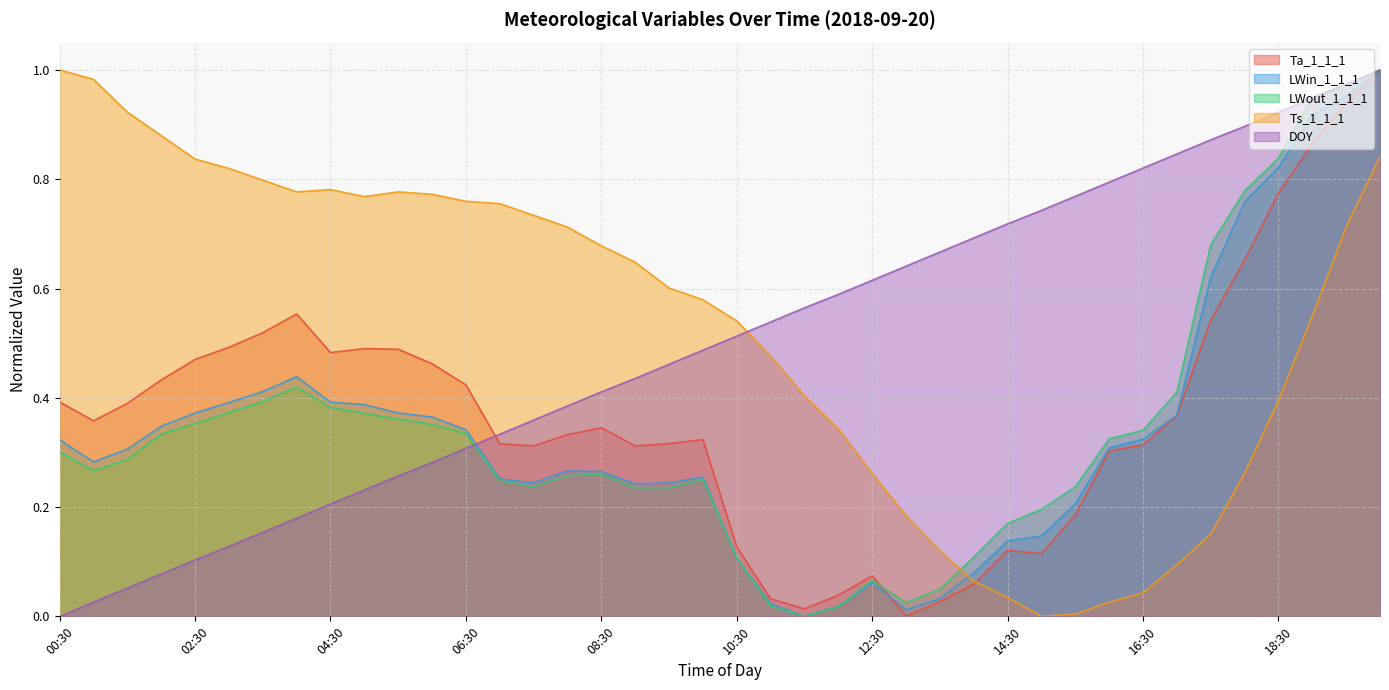

What is the difference between the second highest and second lowest values in the LWout_1_1_1 series?

1.0